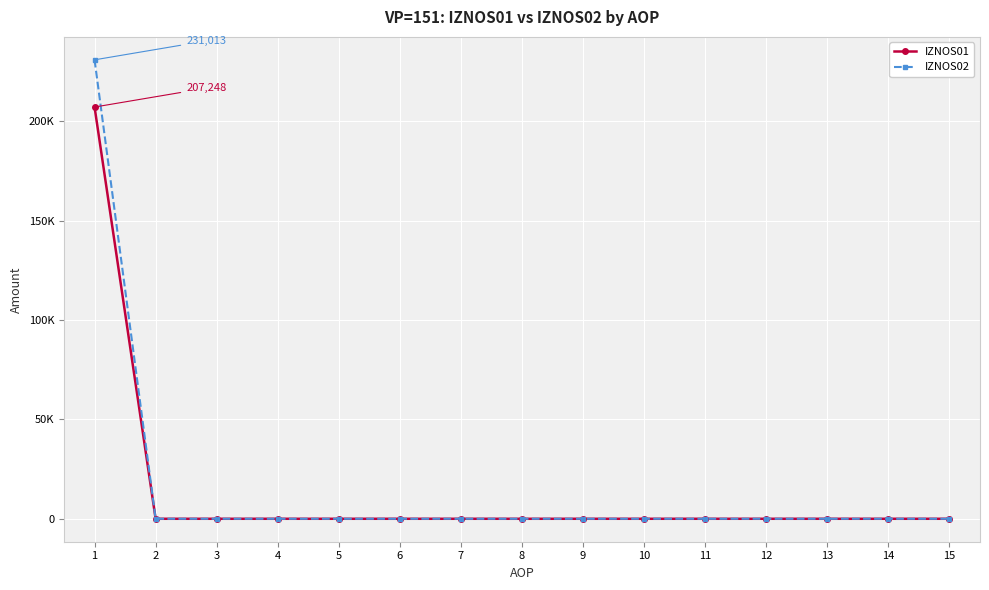

Reading left to right, what are all the values shown in this chart?

IZNOS01: 1=207248.5	2=0.0	3=0.0	4=0.0	5=0.0	6=0.0	7=0.0	8=0.0	9=0.0	10=0.0	11=0.0	12=0.0	13=0.0	14=0.0	15=0.0
IZNOS02: 1=231013.0	2=0.0	3=0.0	4=0.0	5=0.0	6=0.0	7=0.0	8=0.0	9=0.0	10=0.0	11=0.0	12=0.0	13=0.0	14=0.0	15=0.0